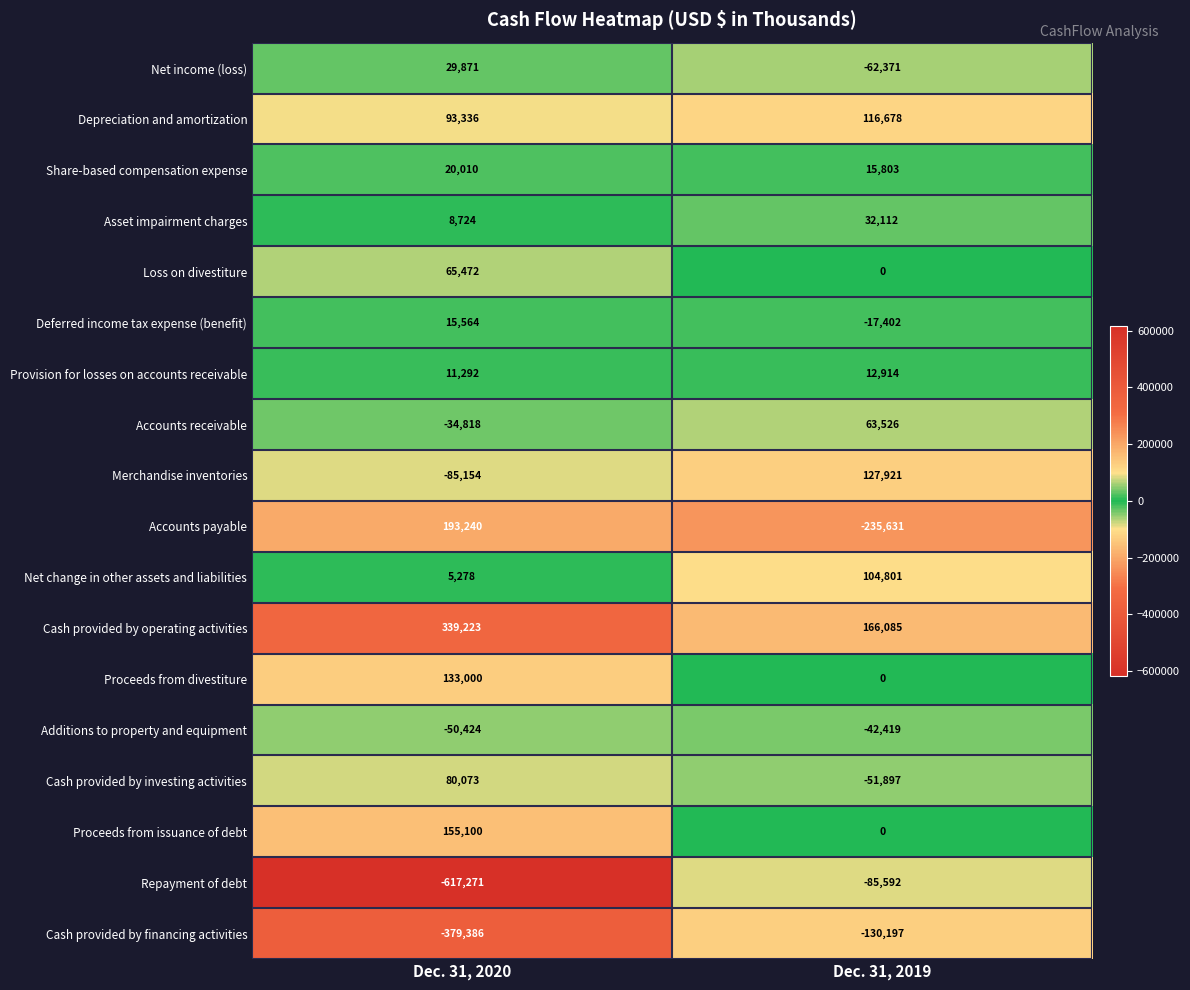

What is the sum of the Accounts receivable values at Dec. 31, 2019 and Dec. 31, 2020?

28708